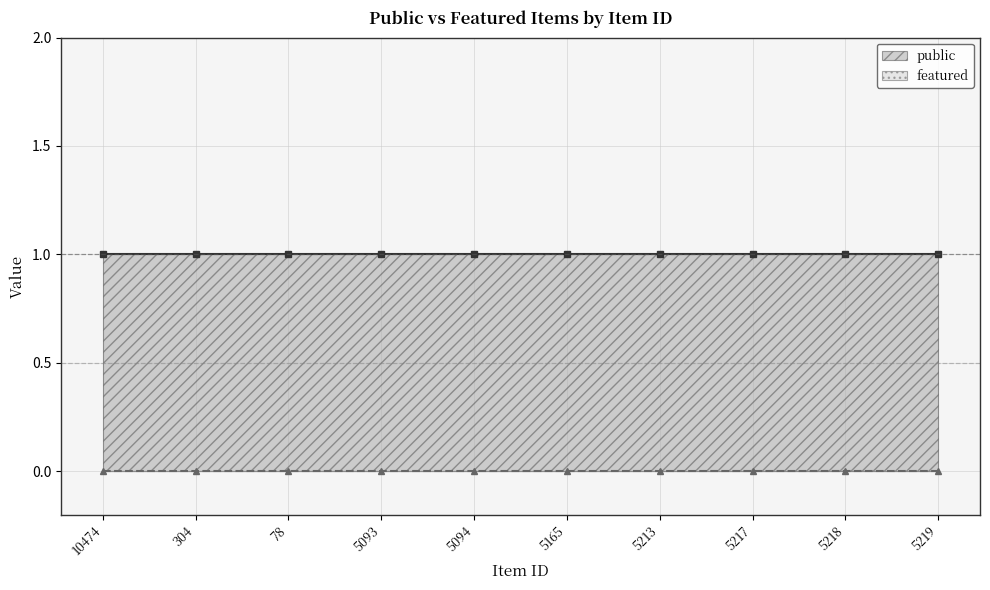

List the series in order of their overall mean, lowest first.

featured, public